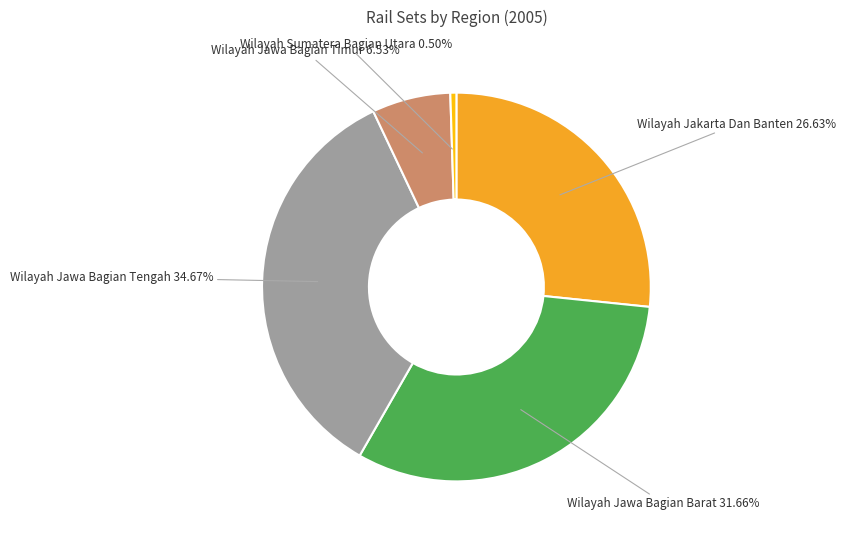

Does any single category account for the majority?

No